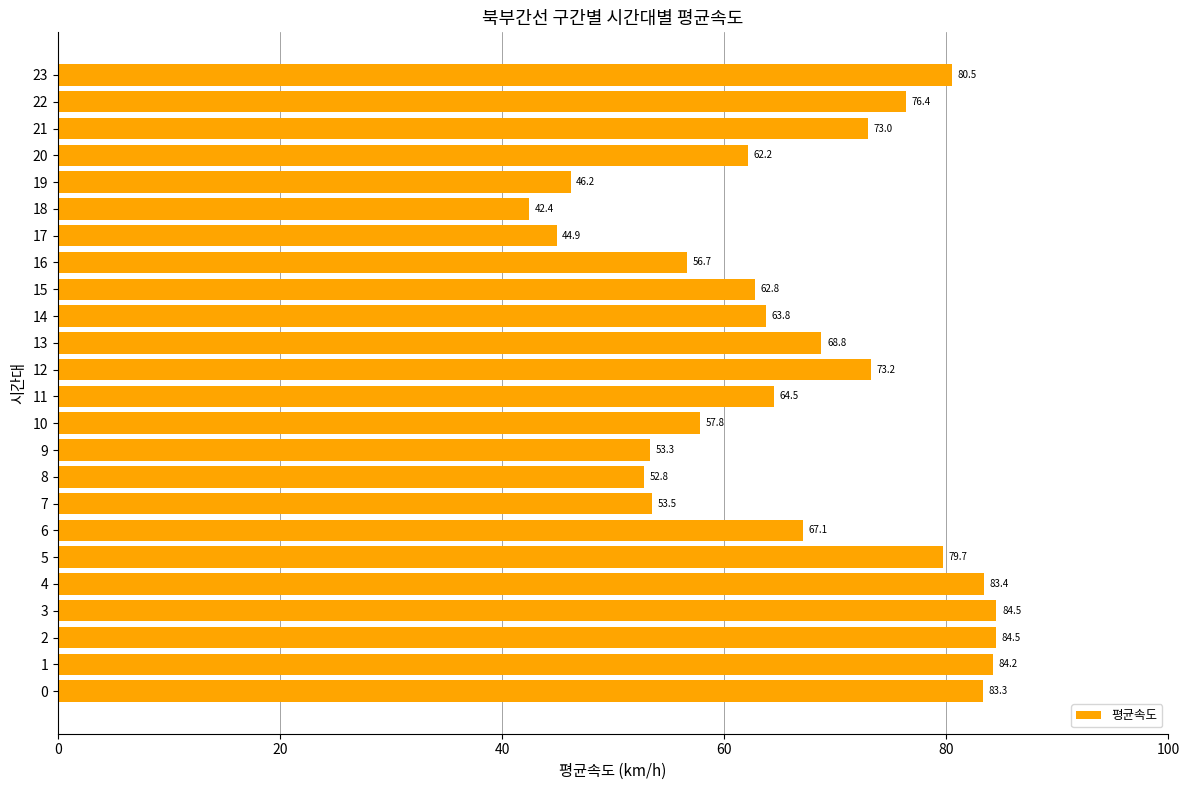

Count the number of categories in the chart.

24